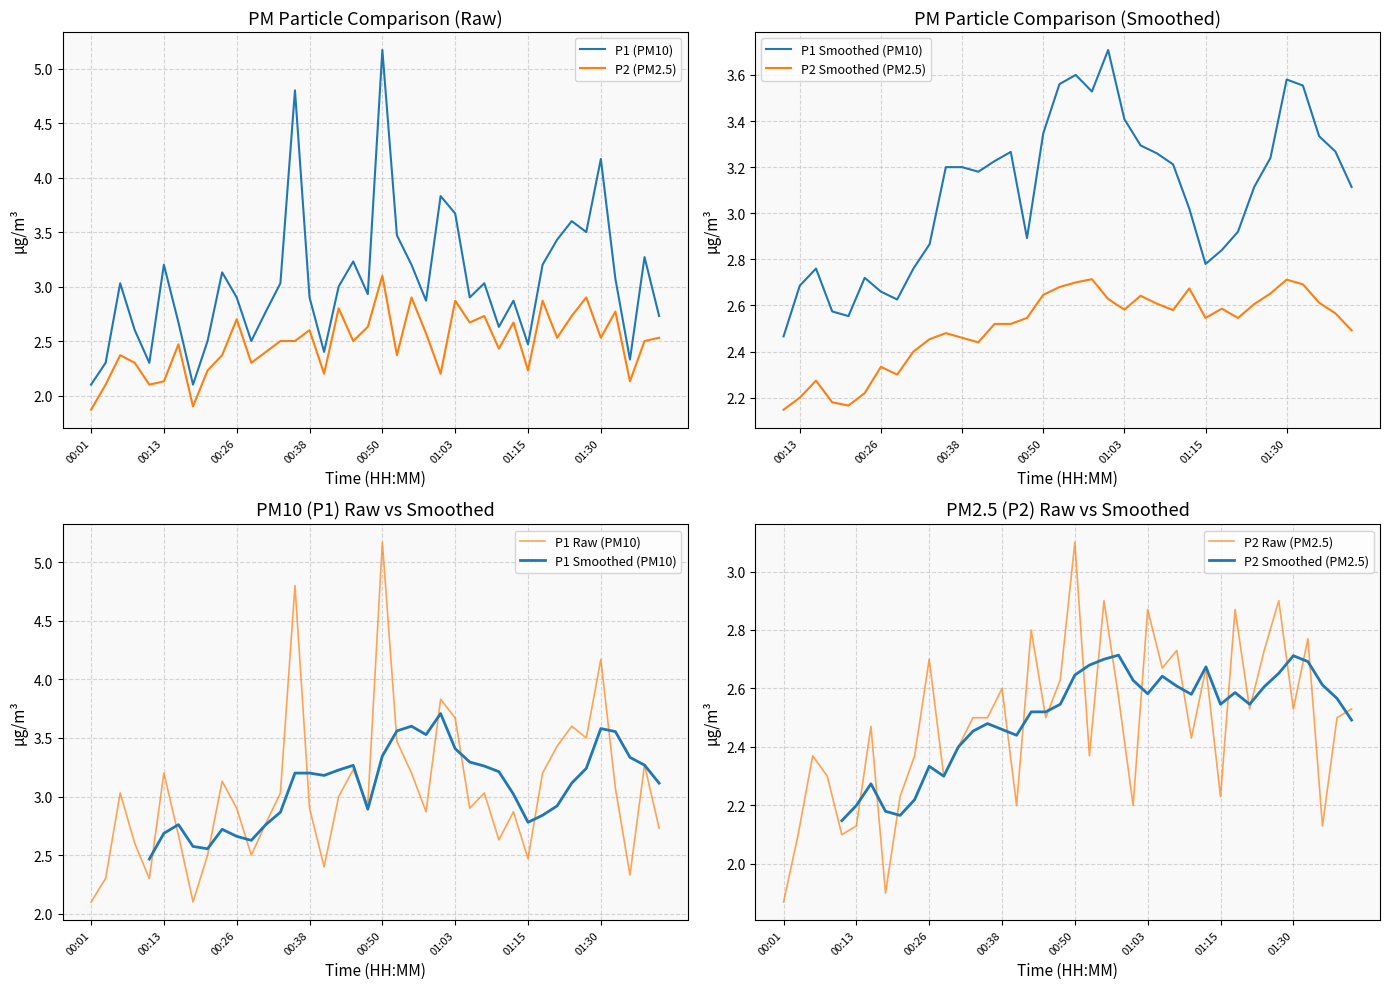

Reading left to right, extract all data points from this chart.

P1: 00:01=2.1	00:03=2.3	00:06=3.0	00:08=2.6	00:11=2.3	00:13=3.2	00:16=2.7	00:18=2.1	00:21=2.5	00:23=3.1	00:26=2.9	00:28=2.5	00:31=2.8	00:33=3.0	00:35=4.8	00:38=2.9	00:40=2.4	00:43=3.0	00:45=3.2	00:48=2.9	00:50=5.2	00:53=3.5	00:55=3.2	00:58=2.9	01:00=3.8	01:03=3.7	01:05=2.9	01:08=3.0	01:10=2.6	01:13=2.9	01:15=2.5	01:20=3.2	01:23=3.4	01:25=3.6	01:28=3.5	01:30=4.2	01:33=3.1	01:35=2.3	01:37=3.3	01:40=2.7
P2: 00:01=1.9	00:03=2.1	00:06=2.4	00:08=2.3	00:11=2.1	00:13=2.1	00:16=2.5	00:18=1.9	00:21=2.2	00:23=2.4	00:26=2.7	00:28=2.3	00:31=2.4	00:33=2.5	00:35=2.5	00:38=2.6	00:40=2.2	00:43=2.8	00:45=2.5	00:48=2.6	00:50=3.1	00:53=2.4	00:55=2.9	00:58=2.6	01:00=2.2	01:03=2.9	01:05=2.7	01:08=2.7	01:10=2.4	01:13=2.7	01:15=2.2	01:20=2.9	01:23=2.5	01:25=2.7	01:28=2.9	01:30=2.5	01:33=2.8	01:35=2.1	01:37=2.5	01:40=2.5